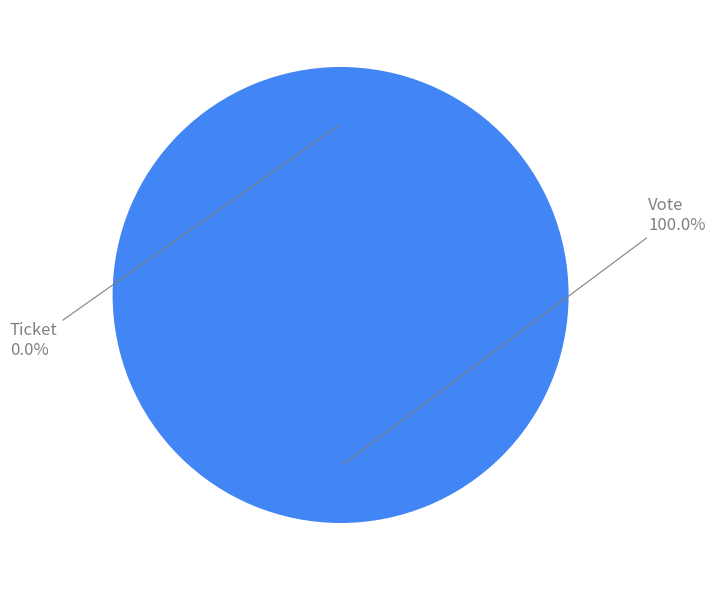

True or false: Ticket accounts for 0% of the total.

True